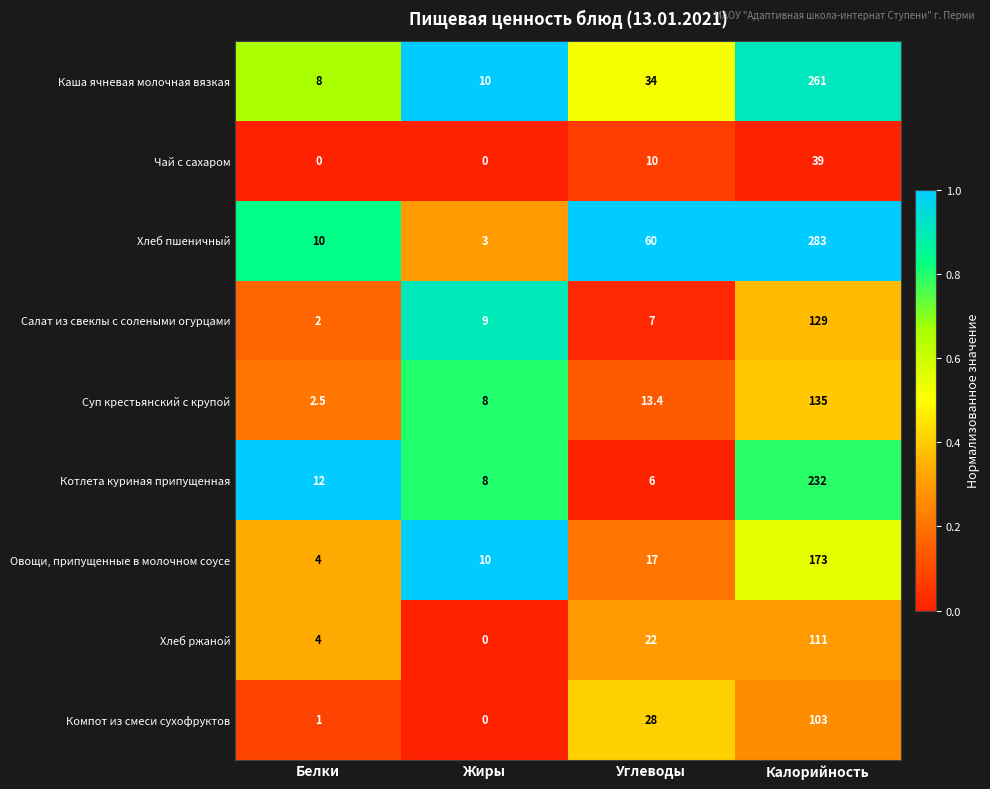

Rank the series by their maximum value, from lowest to highest.

Чай с сахаром, Компот из смеси сухофруктов, Хлеб ржаной, Салат из свеклы с солеными огурцами, Суп крестьянский с крупой, Овощи, припущенные в молочном соусе, Котлета куриная припущенная, Каша ячневая молочная вязкая, Хлеб пшеничный